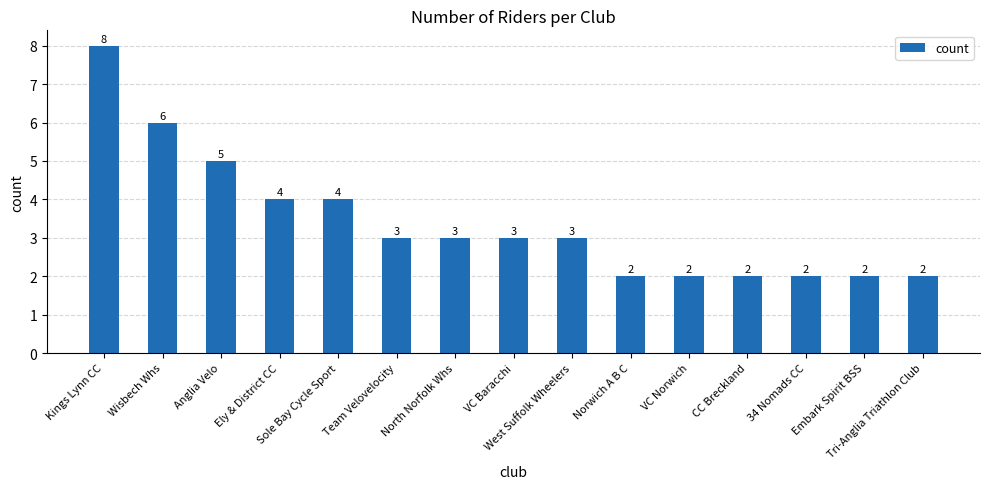

What position from the left is Team Velovelocity?

6